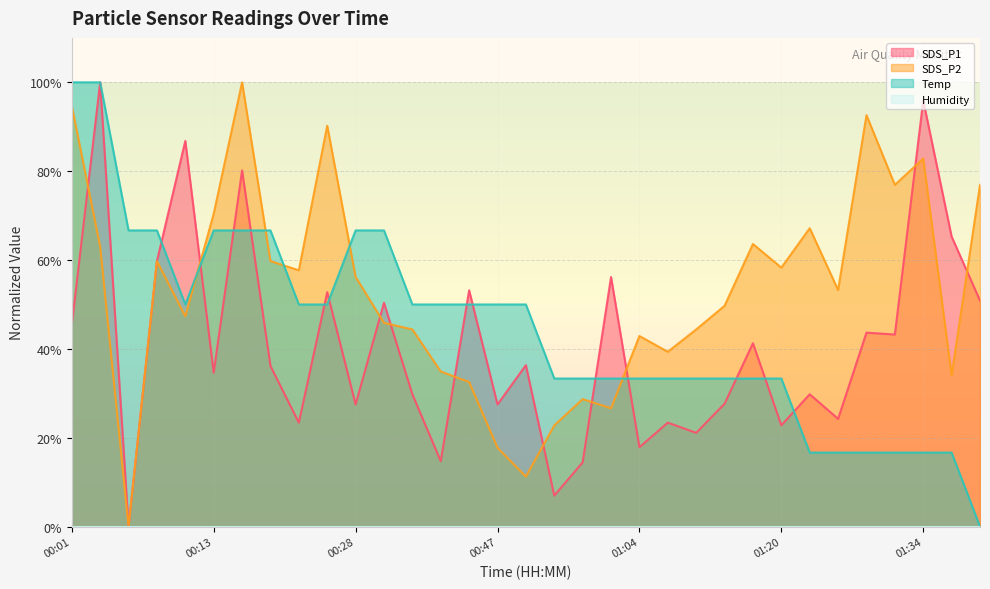

Between 00:40 and 01:36, which is larger?

01:36